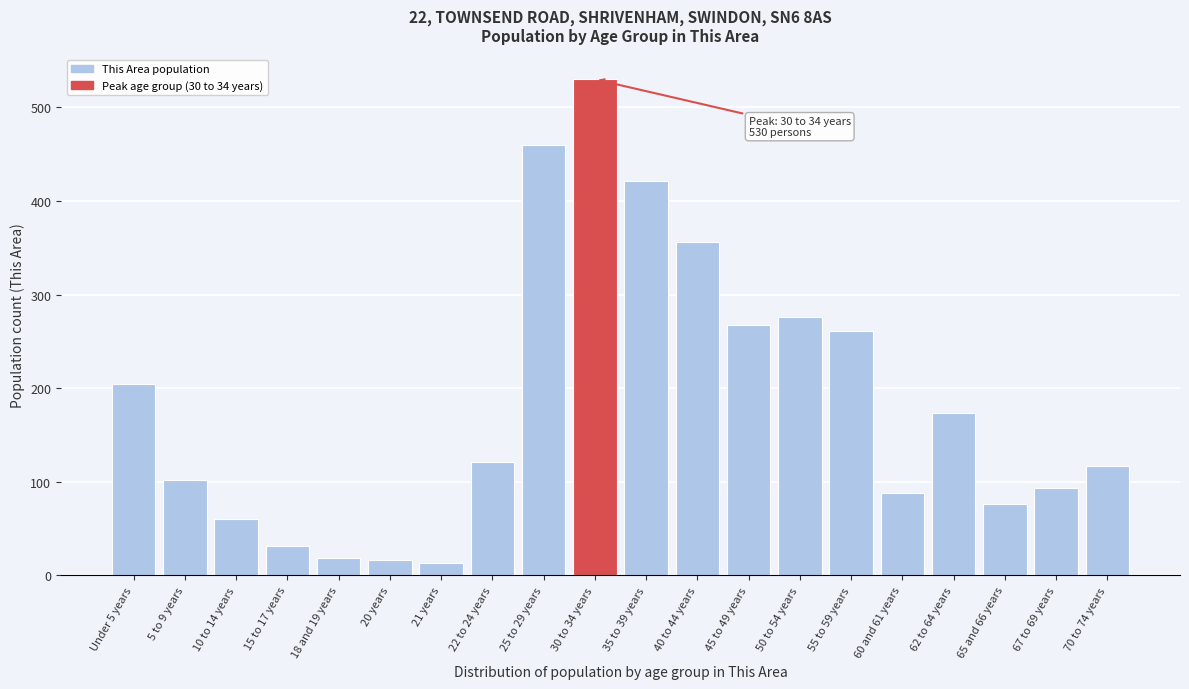

Reading left to right, list all the values displayed in this chart.

205	102	60	31	19	16	13	121	460	530	421	356	268	276	261	88	173	76	93	117